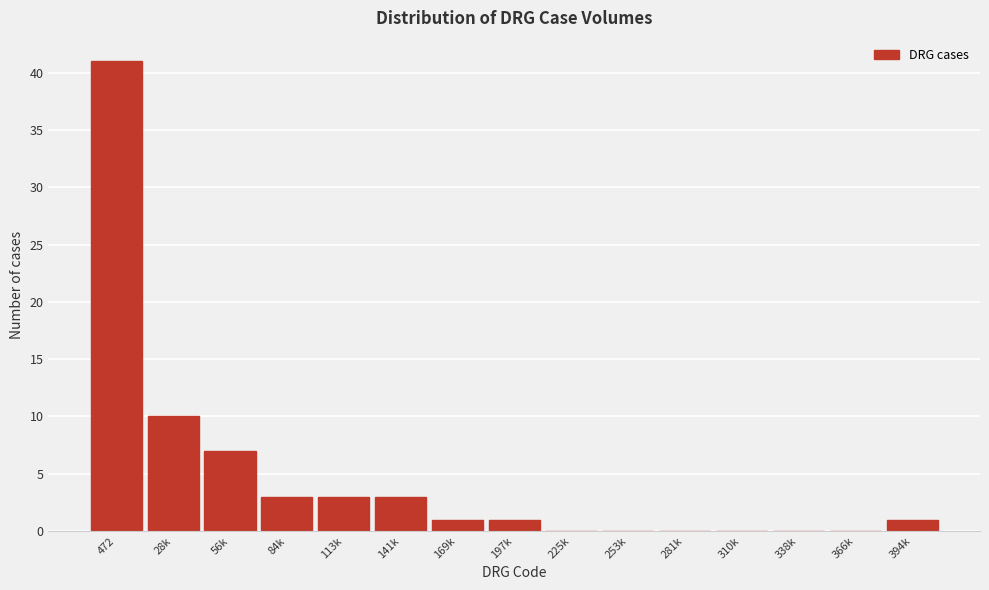

Reading left to right, extract all data points from this chart.

472=41	28k=10	56k=7	84k=3	113k=3	141k=3	169k=1	197k=1	225k=0	253k=0	281k=0	310k=0	338k=0	366k=0	394k=1